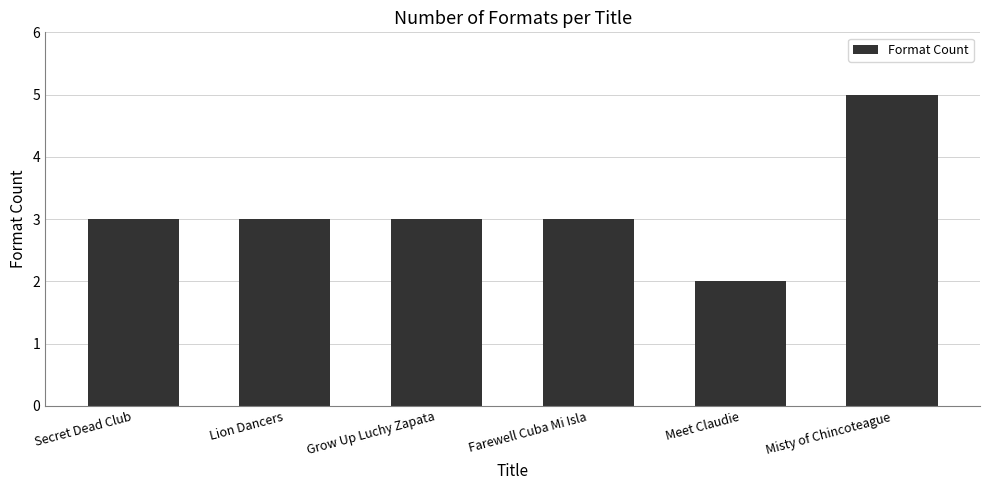

What is the sum of all values?

19